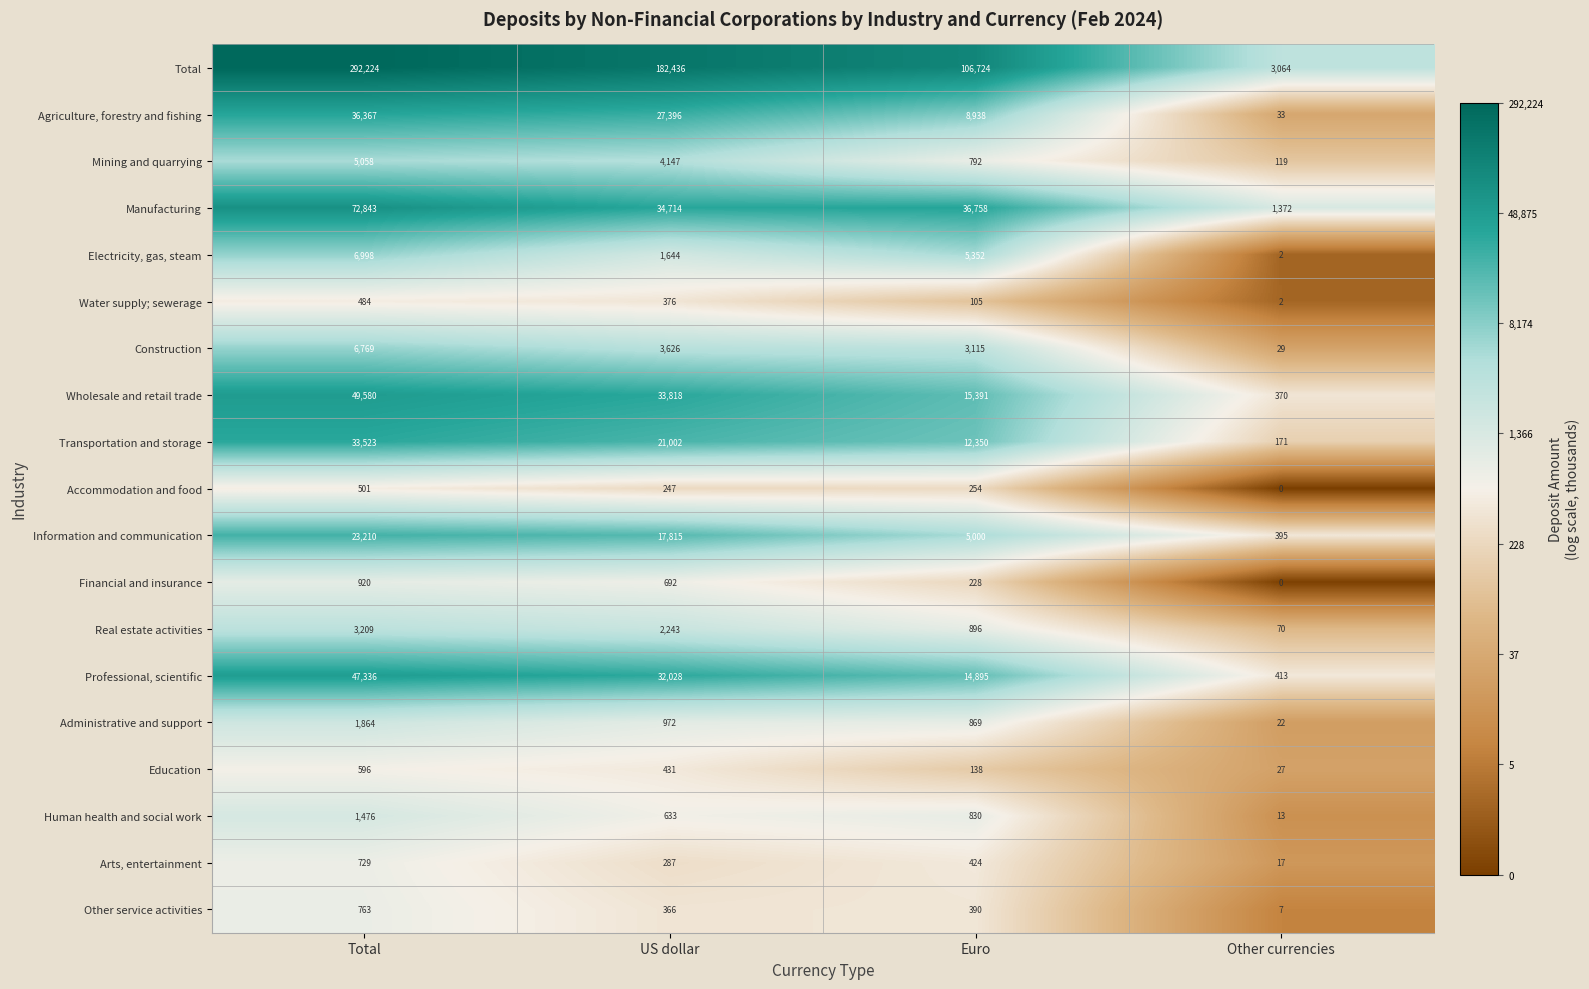

List the series in order of their peak value, lowest first.

Water supply; sewerage, Accommodation and food, Education, Arts, entertainment, Other service activities, Financial and insurance, Human health and social work, Administrative and support, Real estate activities, Mining and quarrying, Construction, Electricity, gas, steam, Information and communication, Transportation and storage, Agriculture, forestry and fishing, Professional, scientific, Wholesale and retail trade, Manufacturing, Total